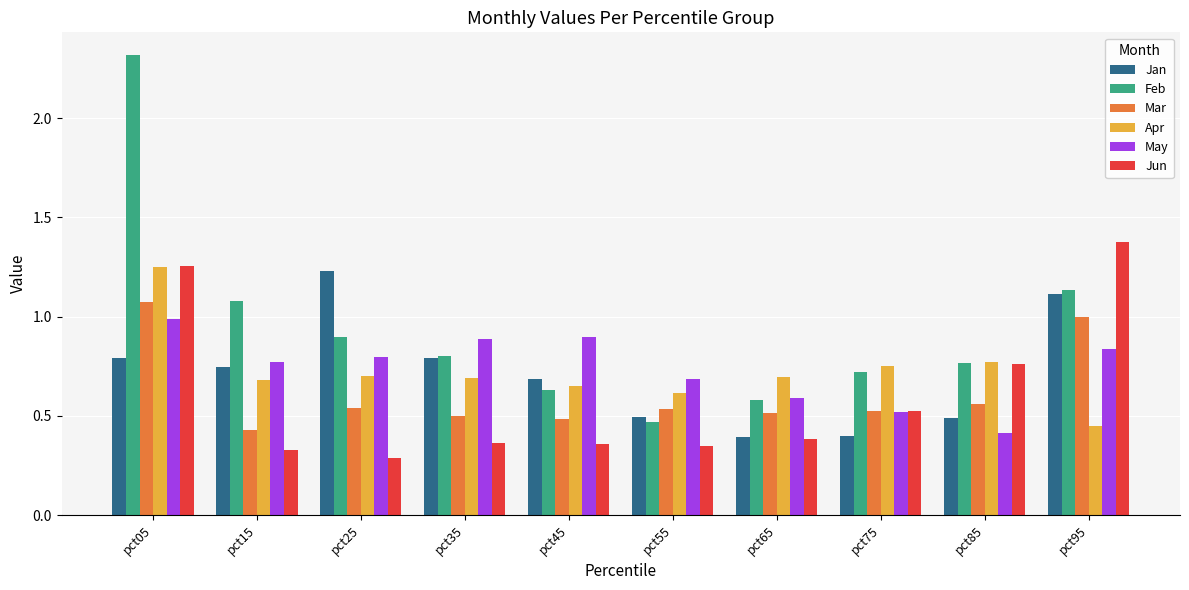

What is the greatest value displayed?

2.3